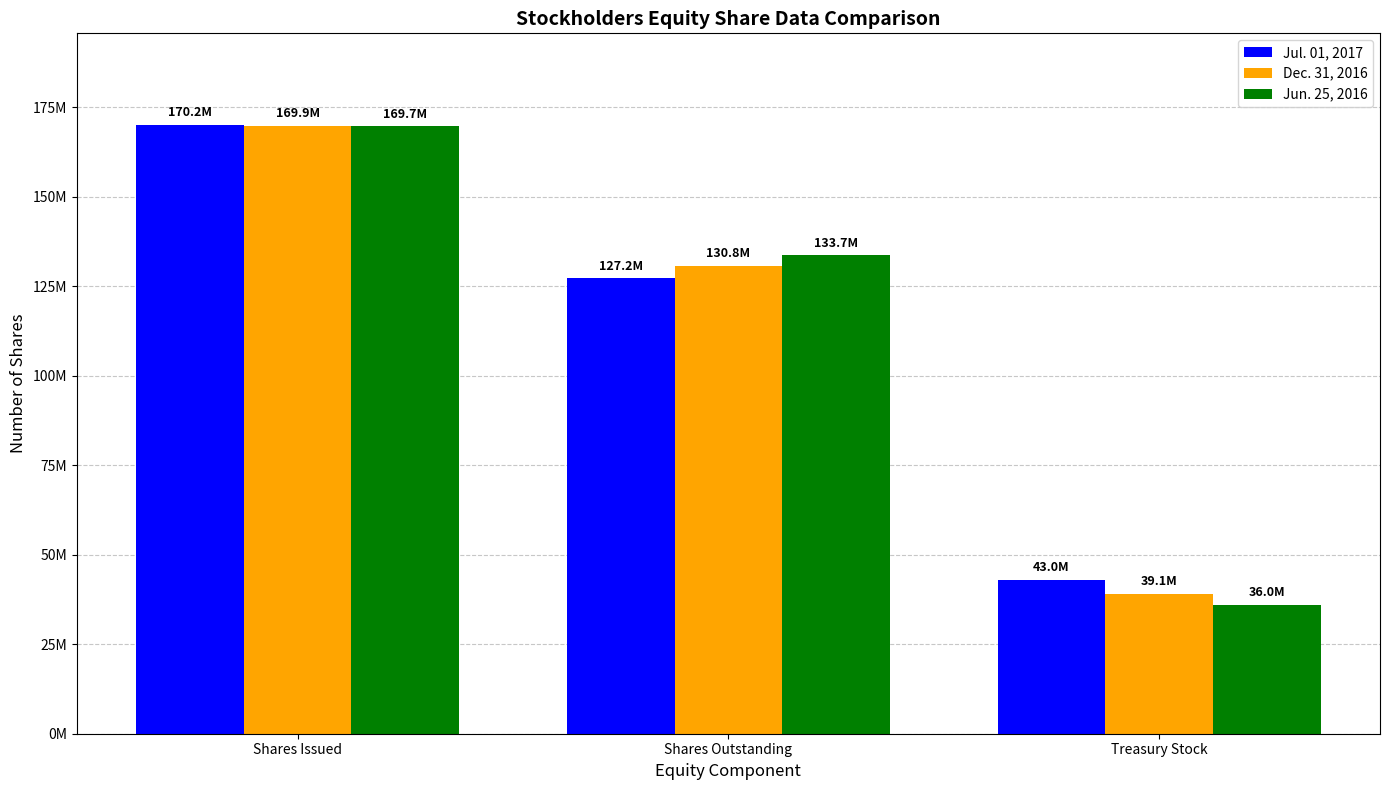

At how many categories does at least one series exceed 80865957?

2